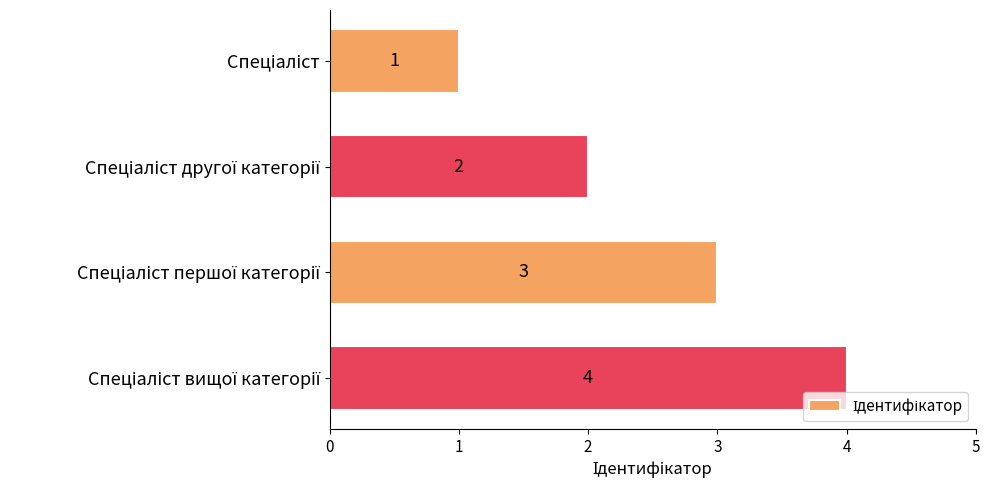

What is the greatest value displayed?

4